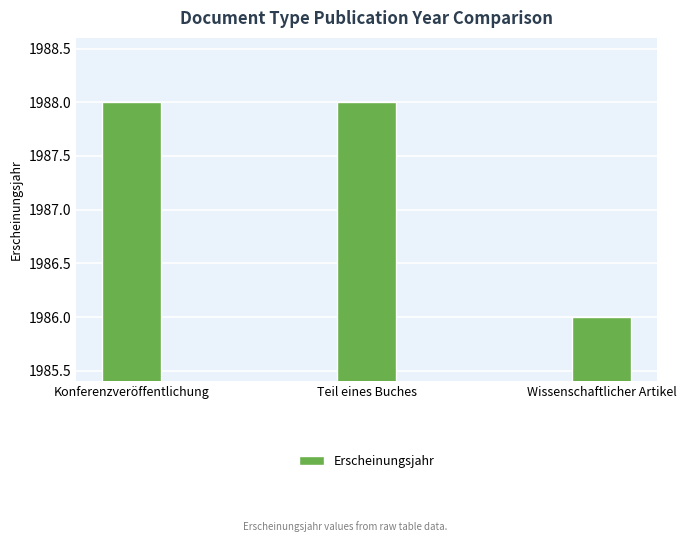

Reading right to left, list all the values displayed in this chart.

1986	1988	1988